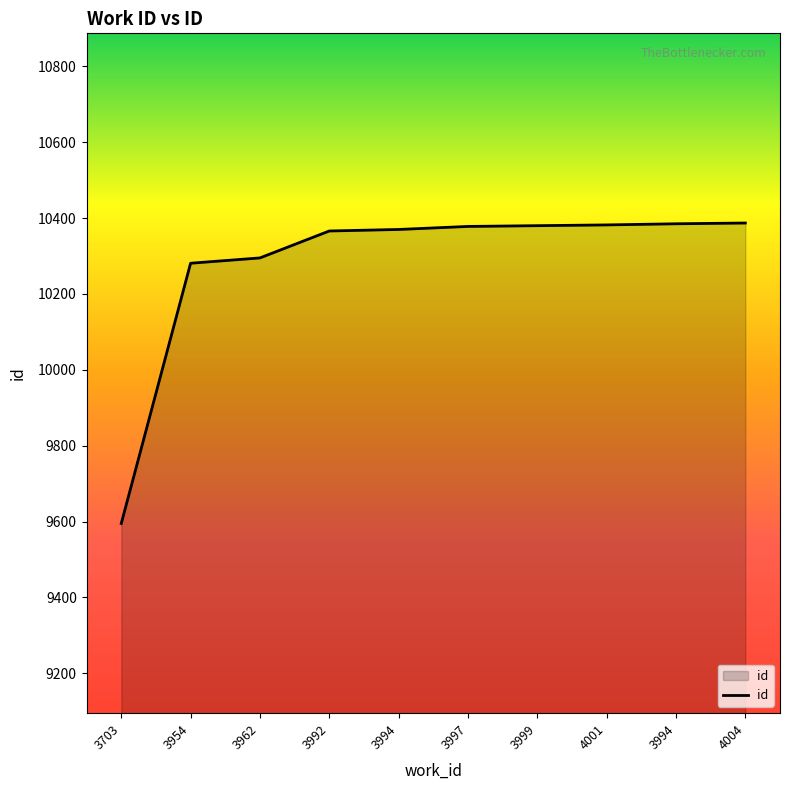

Does the chart display data point markers on the line(s)?

No